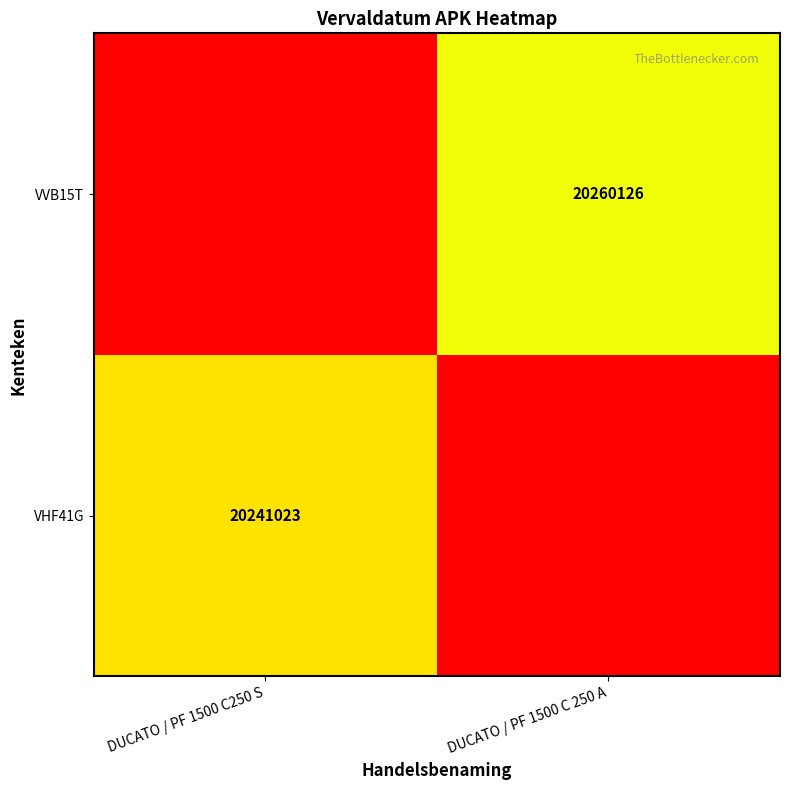

Between DUCATO / PF 1500 C250 S and DUCATO / PF 1500 C 250 A, which is larger?

DUCATO / PF 1500 C250 S